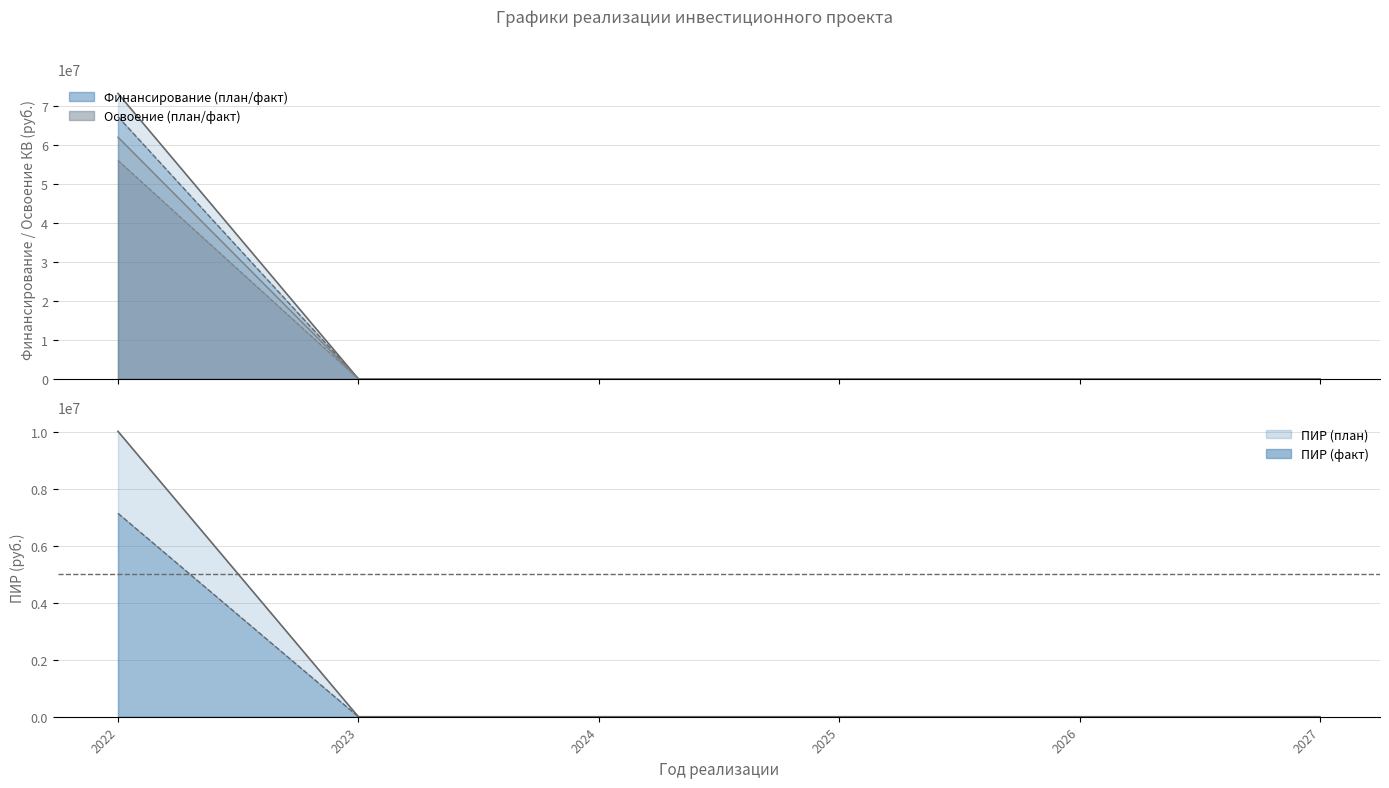

The Финансирование (факт) series shows 0 at 2027. True or false?

True